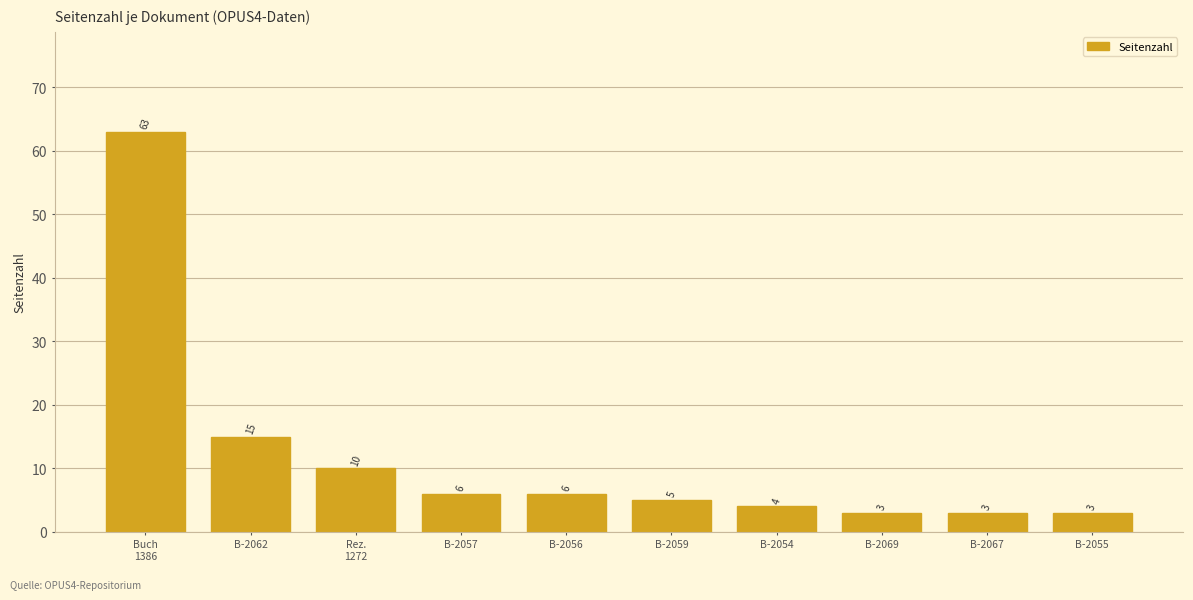

How many bars are there in total?

10